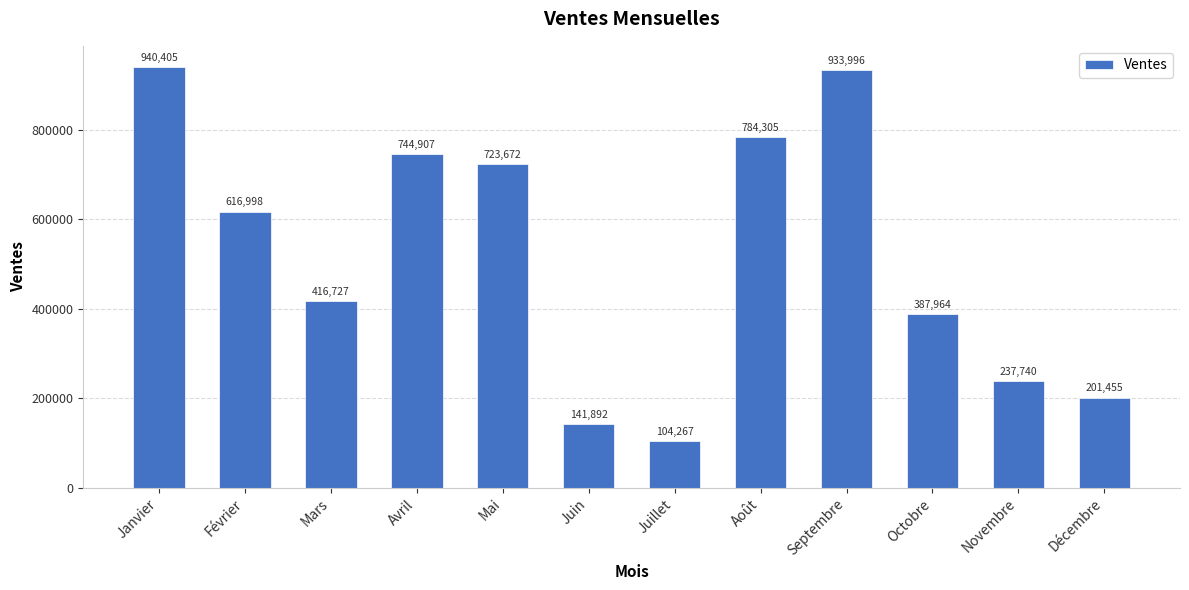

Where does the data first go above 616998?

Janvier